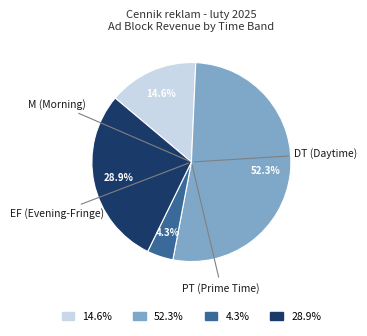

Does any single category account for the majority?

Yes